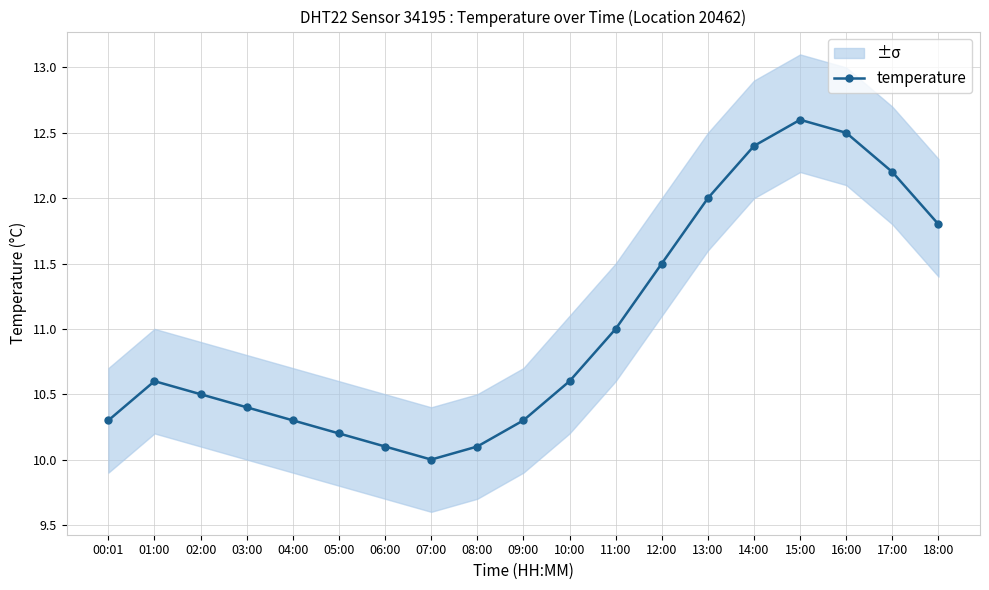

What is the label of the 6th point from the right?

13:00